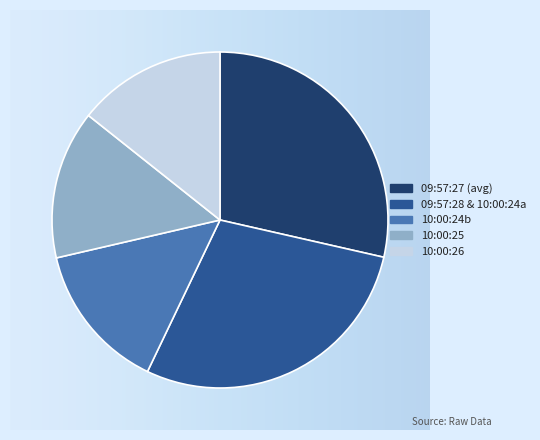

Approximately how many times larger is the value at 10:00:24b compared to 09:57:28 & 10:00:24a?

0.5